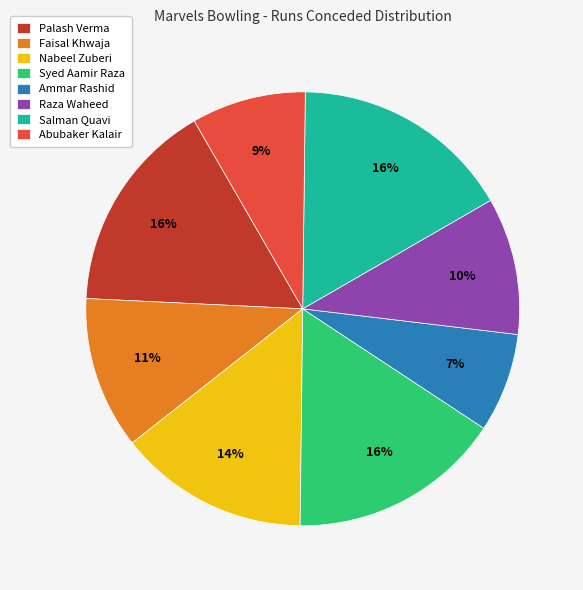

Which slice is the smallest?

Ammar Rashid